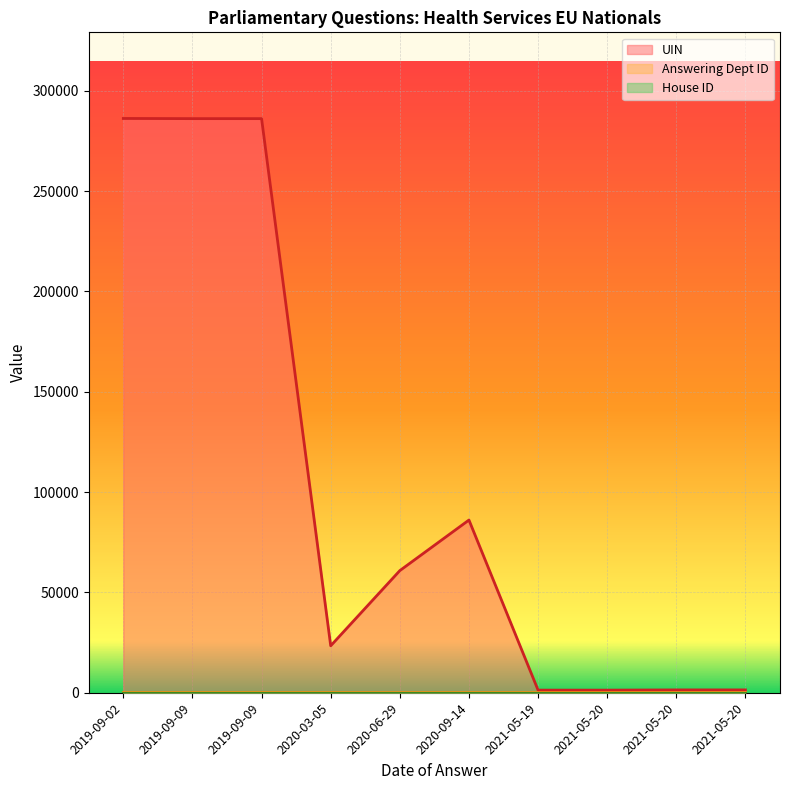

True or false: UIN and Answering Dept ID cross at least once.

False